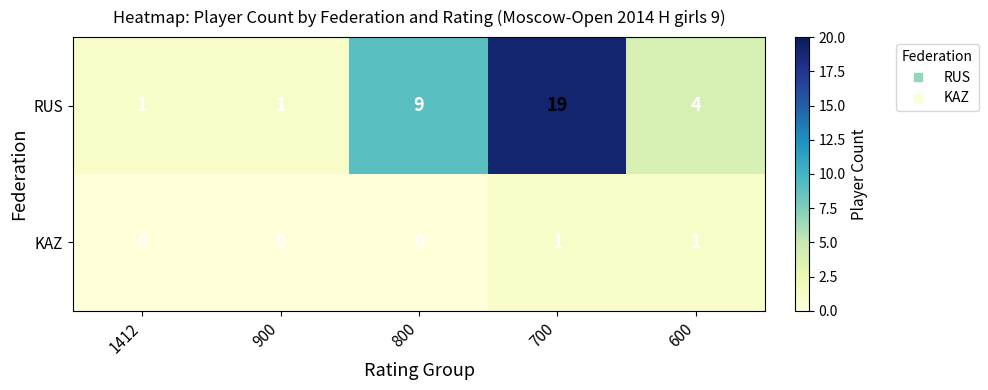

Between 900 and 700, which series saw the biggest shift?

RUS